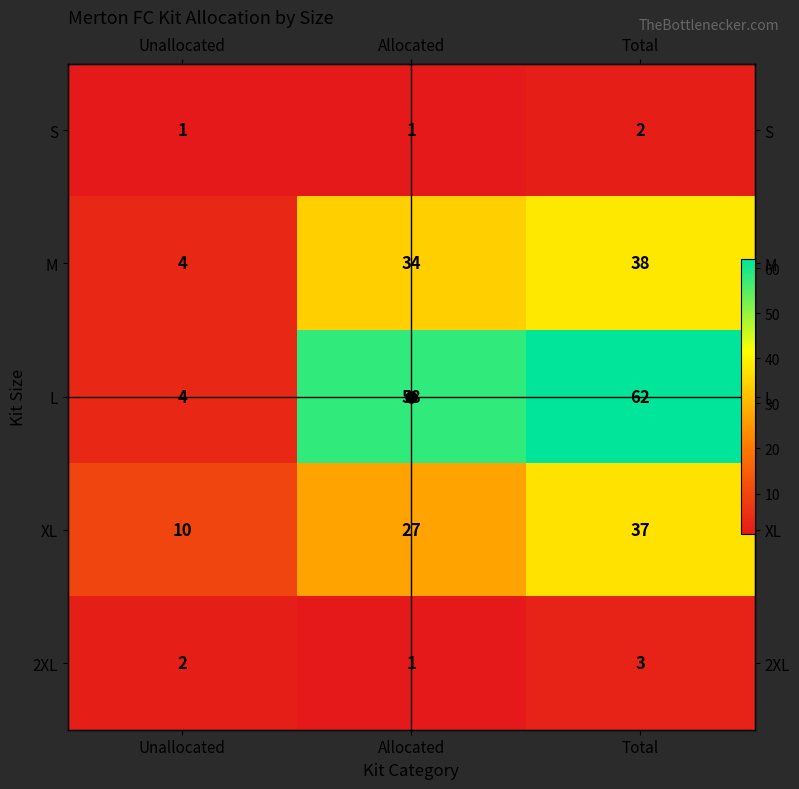

Which category has the lowest value in the XL series?

Unallocated